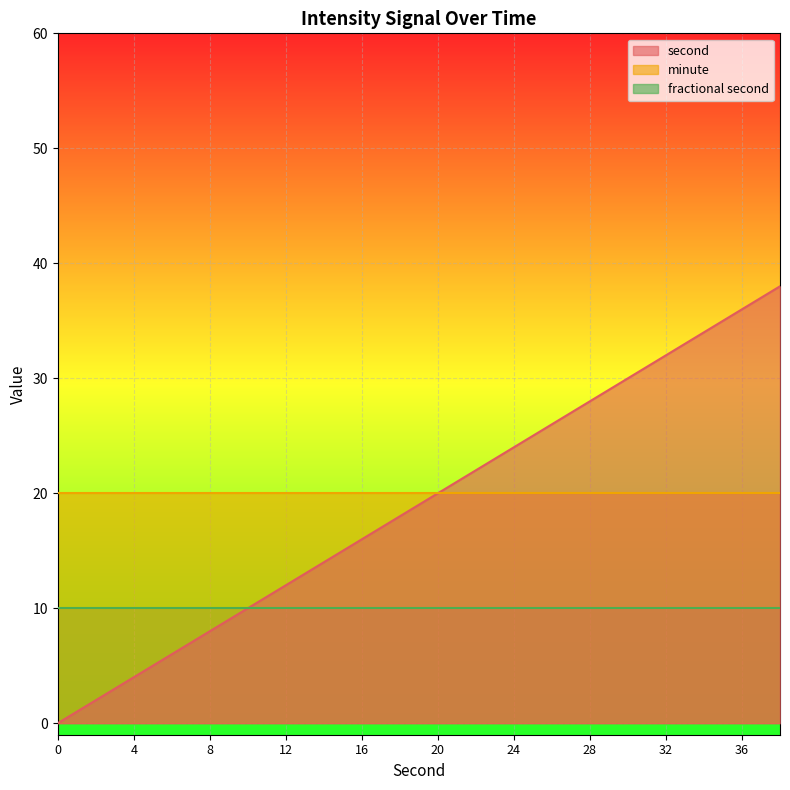

Which series has the widest spread of values?

second